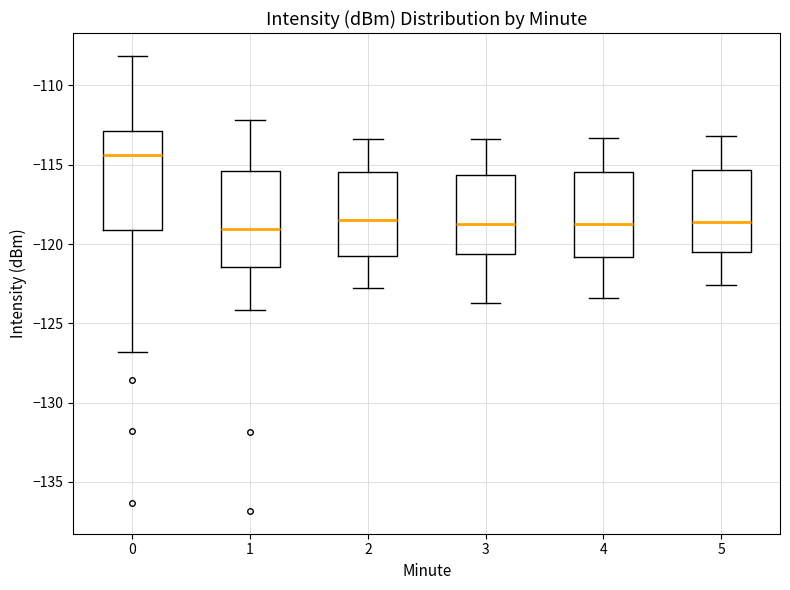

Where does the median line of the box at x = 3 sit on the y-axis? The values are not printed on the chart, so give them approximately, as read against the axis.

-118.5